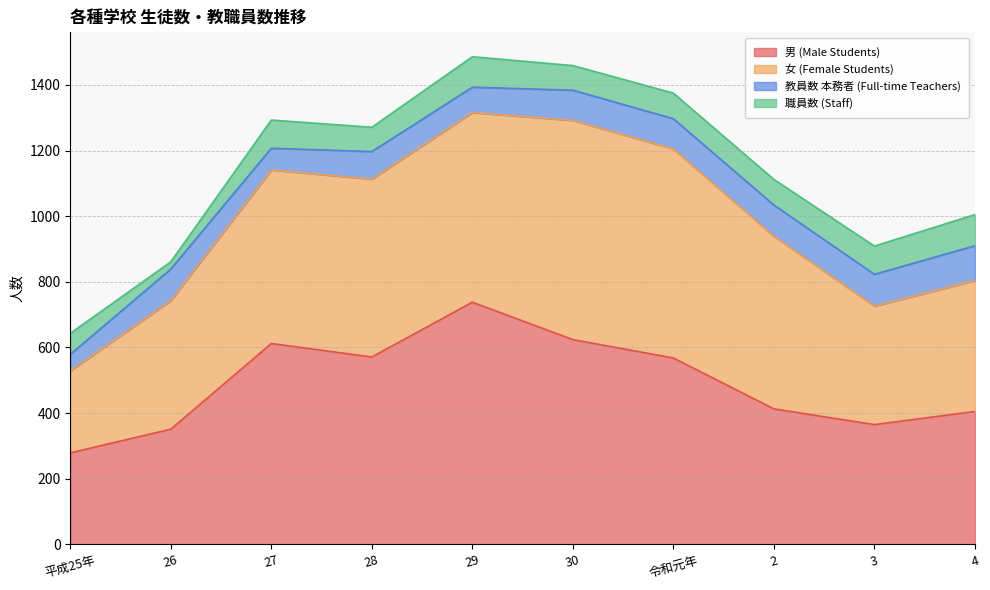

Reading left to right, extract all data points from this chart.

男 (Male Students): 平成25年=279	26=351	27=612	28=571	29=738	30=624	令和元年=568	2=413	3=365	4=405
女 (Female Students): 平成25年=250	26=392	27=529	28=542	29=578	30=668	令和元年=637	2=526	3=361	4=399
教員数 本務者 (Full-time Teachers): 平成25年=50	26=96	27=66	28=84	29=77	30=92	令和元年=92	2=95	3=97	4=106
職員数 (Staff): 平成25年=64	26=22	27=86	28=74	29=93	30=75	令和元年=78	2=78	3=86	4=95